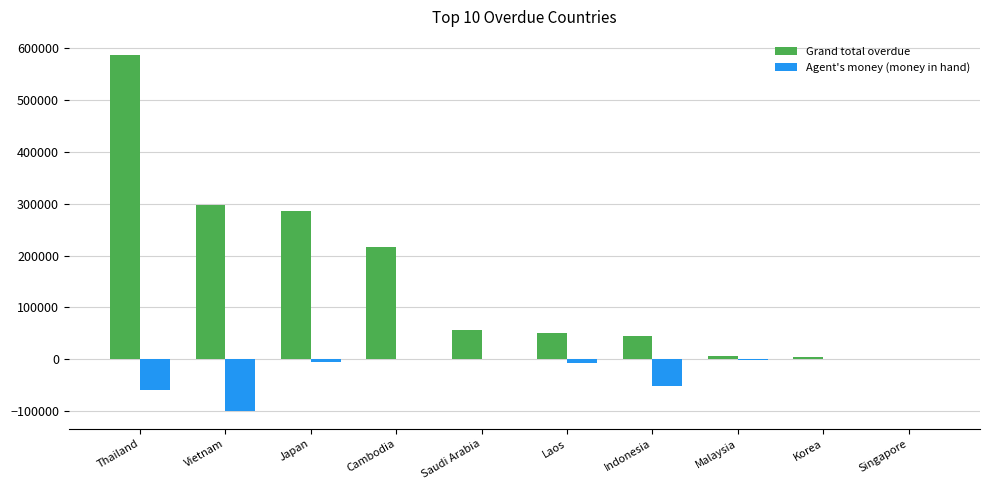

Where is Agent's money (money in hand) nearest to the value -49770?

Indonesia